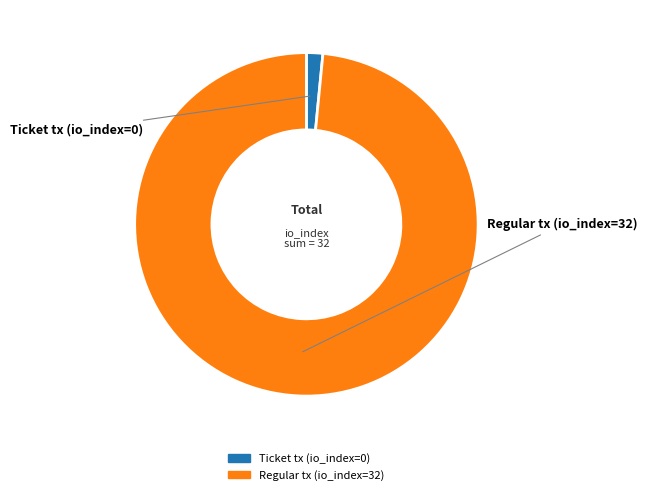

How many slices are in this pie chart?

2